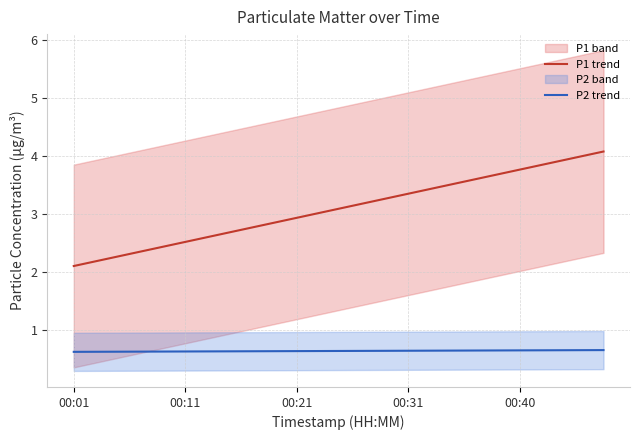

Which has a higher value, 15 or 13?

15